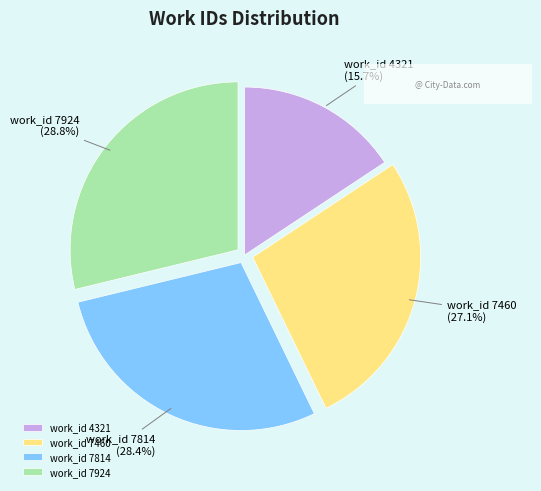

Is work_id 7814 the majority of the pie?

No